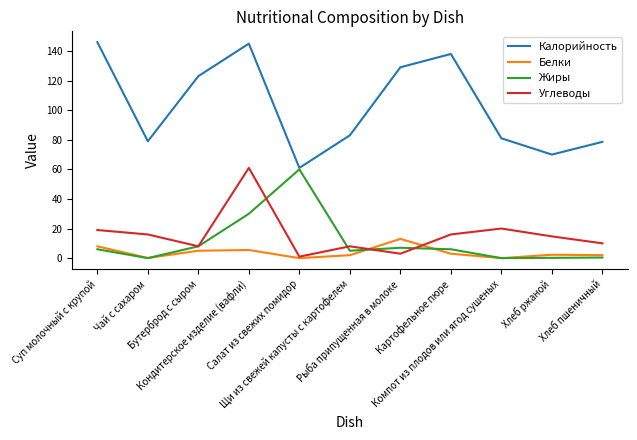

True or false: Углеводы and Калорийность intersect in this chart.

False